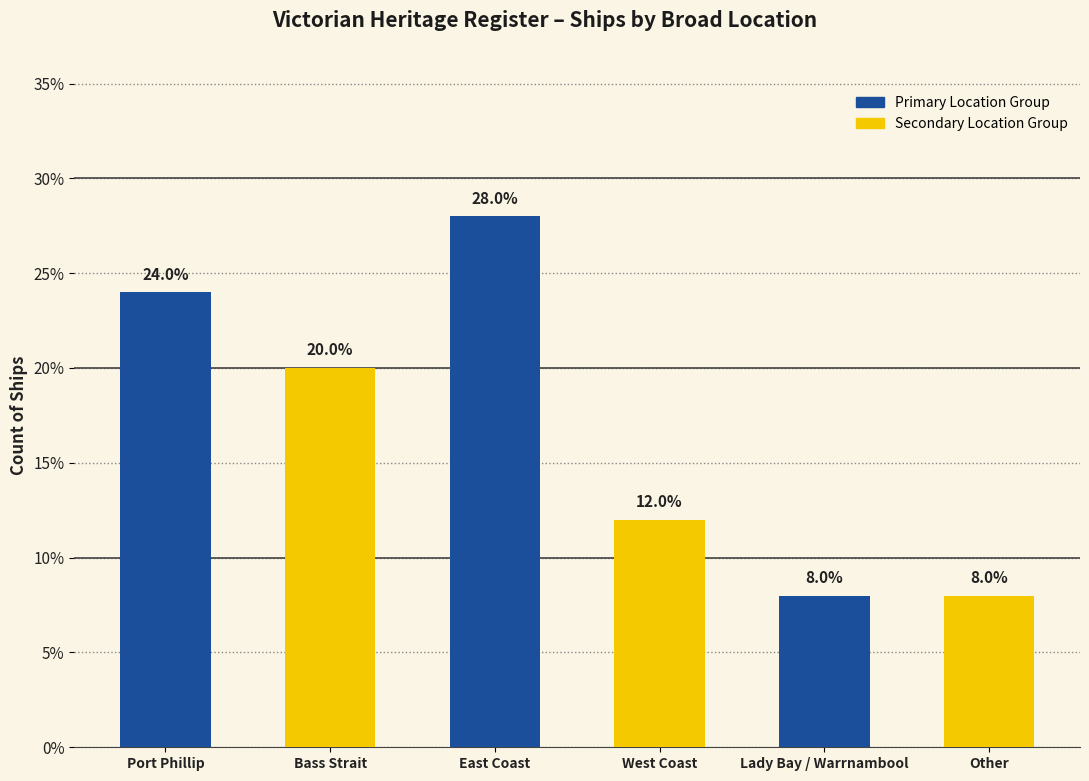

What is the label of the 6th bar from the right?

Port Phillip